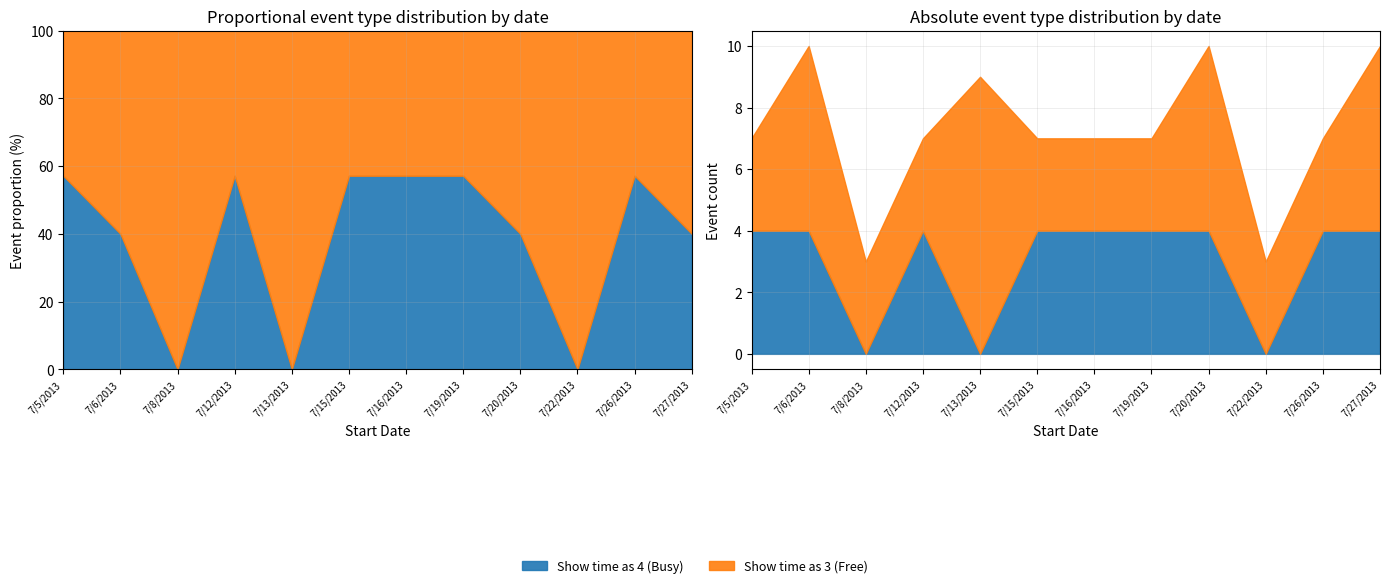

The value of Show time as 4 (Busy) at 7/5/2013 is 2. True or false?

False